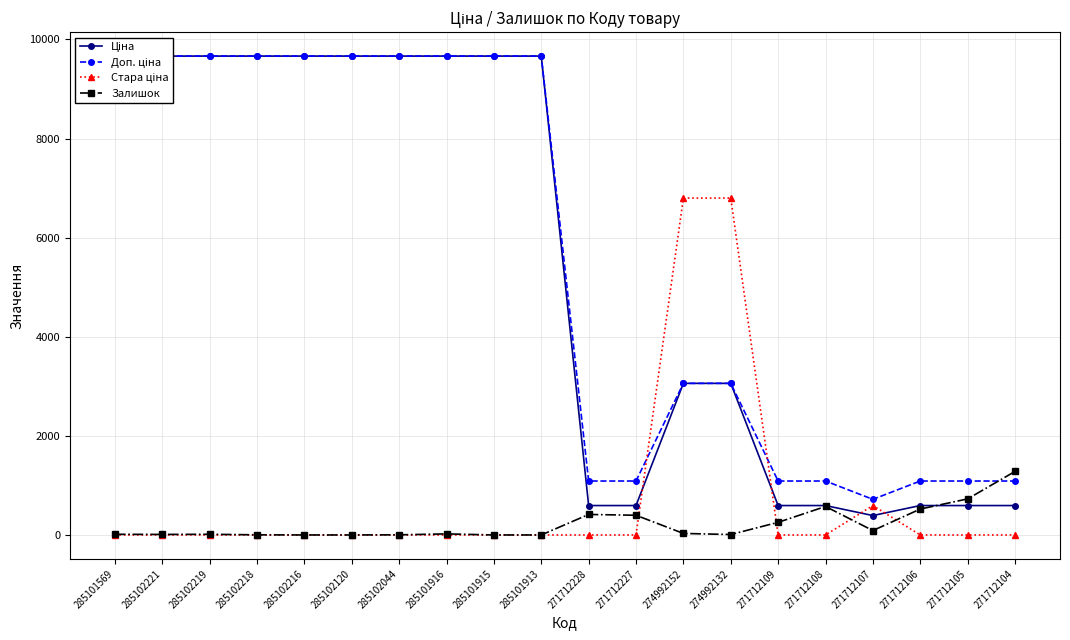

Reading left to right, list all the values displayed in this chart.

Ціна: 9664.7	9664.7	9664.7	9664.7	9664.7	9664.7	9664.7	9664.7	9664.7	9664.7	593.8	593.8	3059.7	3059.7	593.8	593.8	391.9	593.8	593.8	593.8
Доп. ціна: 9664.7	9664.7	9664.7	9664.7	9664.7	9664.7	9664.7	9664.7	9664.7	9664.7	1088.8	1088.8	3060.0	3060.0	1088.8	1088.8	719.0	1088.8	1088.8	1088.8
Стара ціна: 0.0	0.0	0.0	0.0	0.0	0.0	0.0	0.0	0.0	0.0	0.0	0.0	6799.2	6799.2	0.0	0.0	593.8	0.0	0.0	0.0
Залишок: 14.0	11.0	14.0	3.0	0.0	0.0	3.0	22.0	0.0	0.0	414.0	398.0	31.0	9.0	255.0	575.0	89.0	523.0	728.0	1282.0